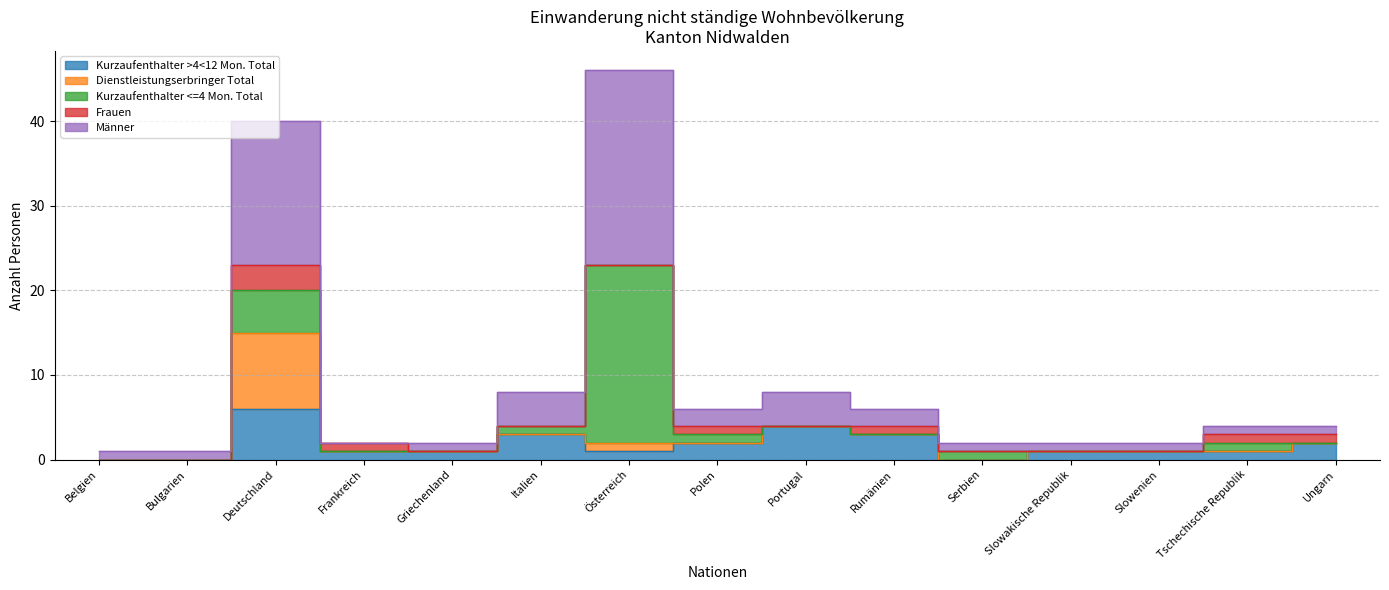

What position from the left is Belgien?

1